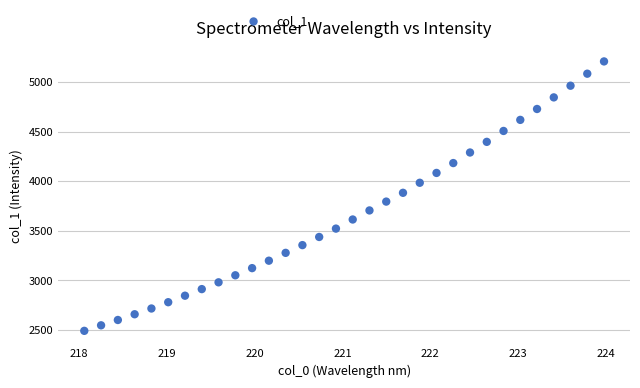

What is the range of Y values (max minus min)?

2718.6